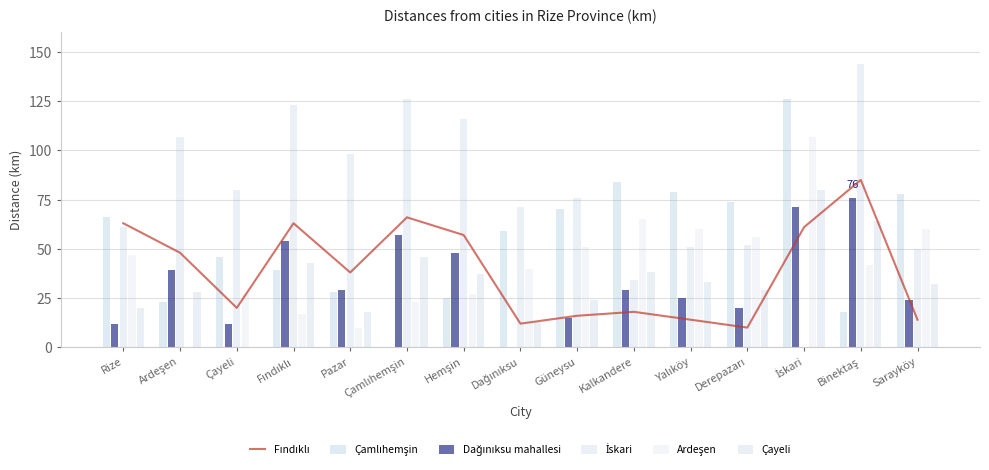

Reading left to right, list all the values displayed in this chart.

Fındıklı: 63	48	20	63	38	66	57	12	16	18	14	10	61	85	14
Çamlıhemşin: 66	23	46	39	28	0	25	59	70	84	79	74	126	18	78
Dağınıksu mahallesi: 12	39	12	54	29	57	48	0	15	29	25	20	71	76	24
İskari: 61	107	80	123	98	126	116	71	76	34	51	52	0	144	50
Ardeşen: 47	0	27	17	10	23	27	40	51	65	60	56	107	42	60
Çayeli: 20	28	0	43	18	46	37	13	24	38	33	29	80	64	32